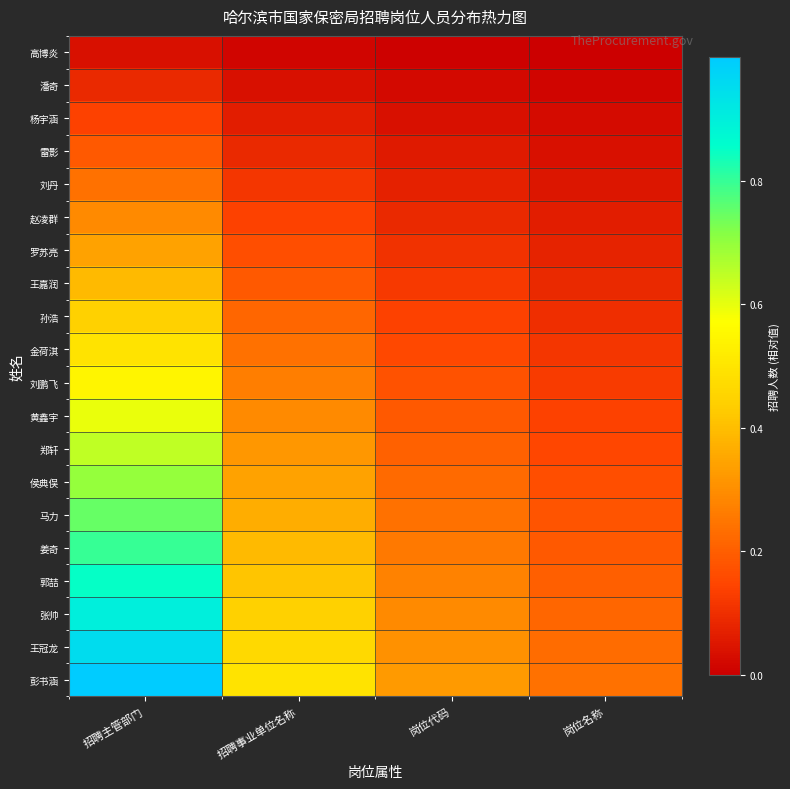

Rank the series by their maximum value, from highest to lowest.

彭书涵, 王冠龙, 张帅, 郭喆, 姜奇, 马力, 侯典俣, 郑轩, 黄鑫宇, 刘鹏飞, 金荷淇, 孙浩, 王嘉润, 罗苏亮, 赵凌群, 刘丹, 雷影, 杨宇涵, 潘奇, 高博炎